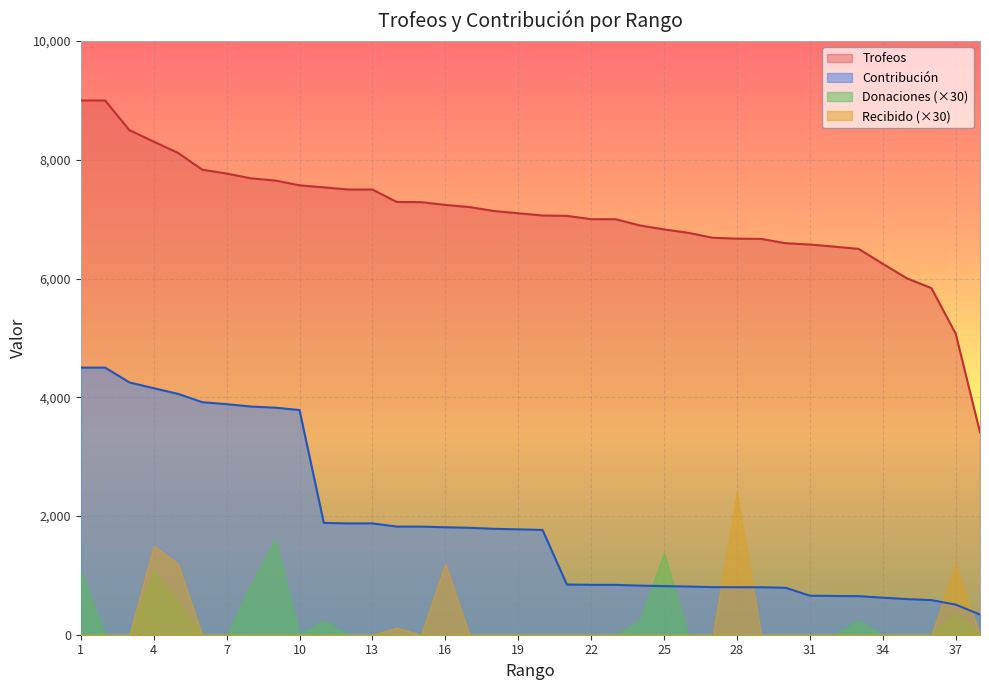

Which series changed the most between 14 and 15?

Trofeos